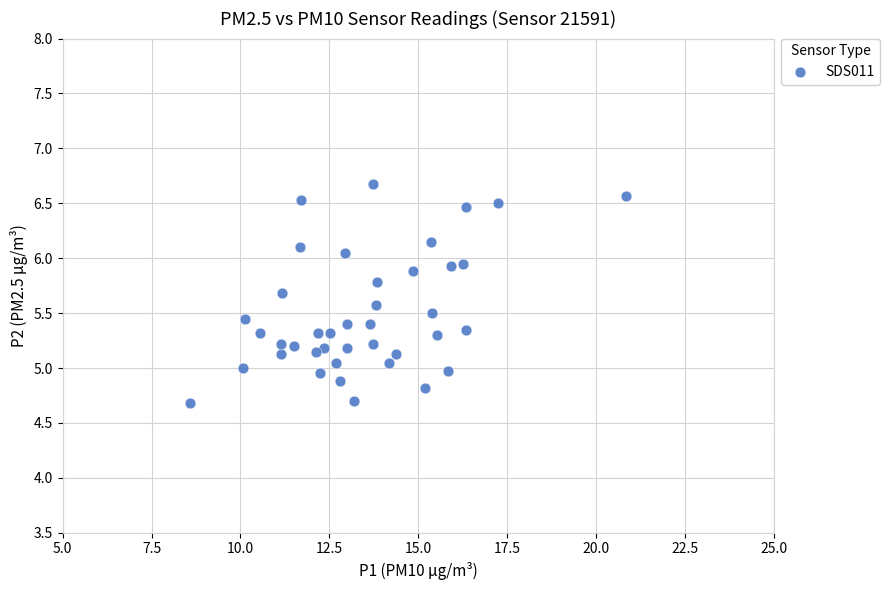

What is the range of Y values (max minus min)?

2.0